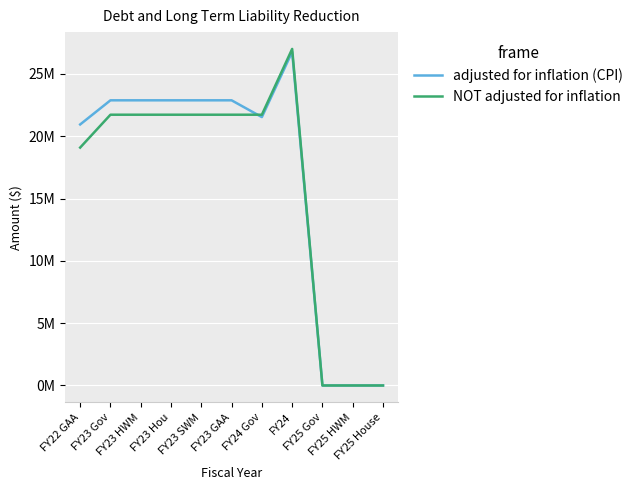

What is the label of the 5th point from the left?

FY23 SWM